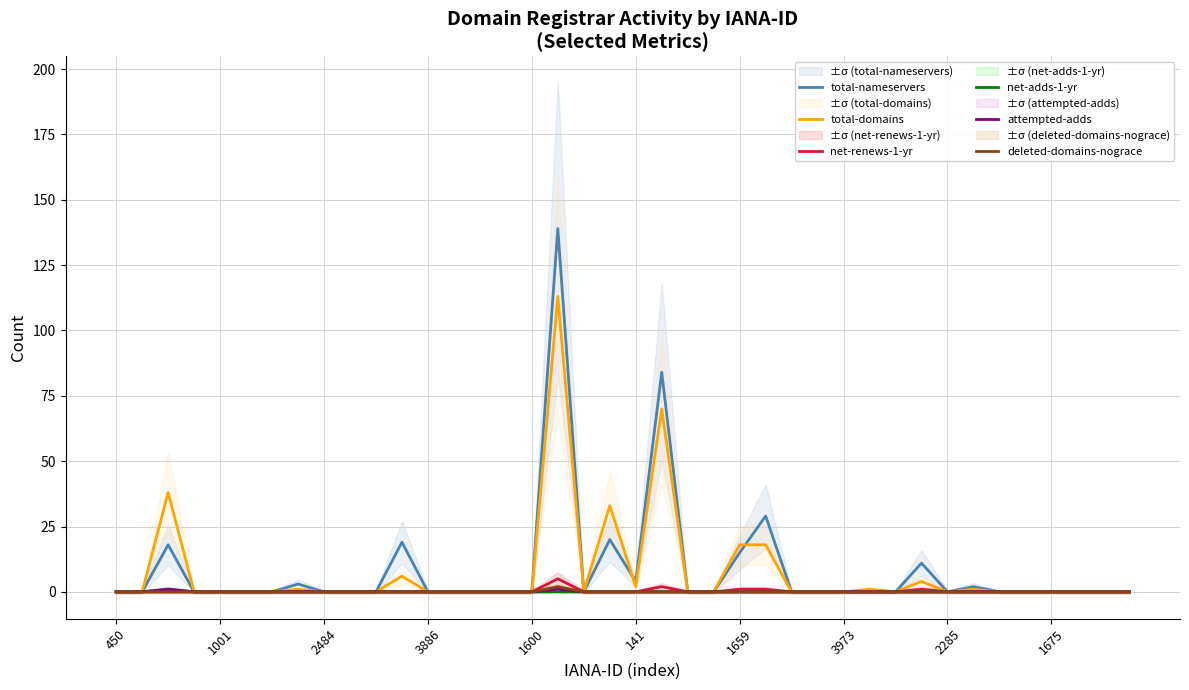

Which has a higher value, 141 or 27?

141